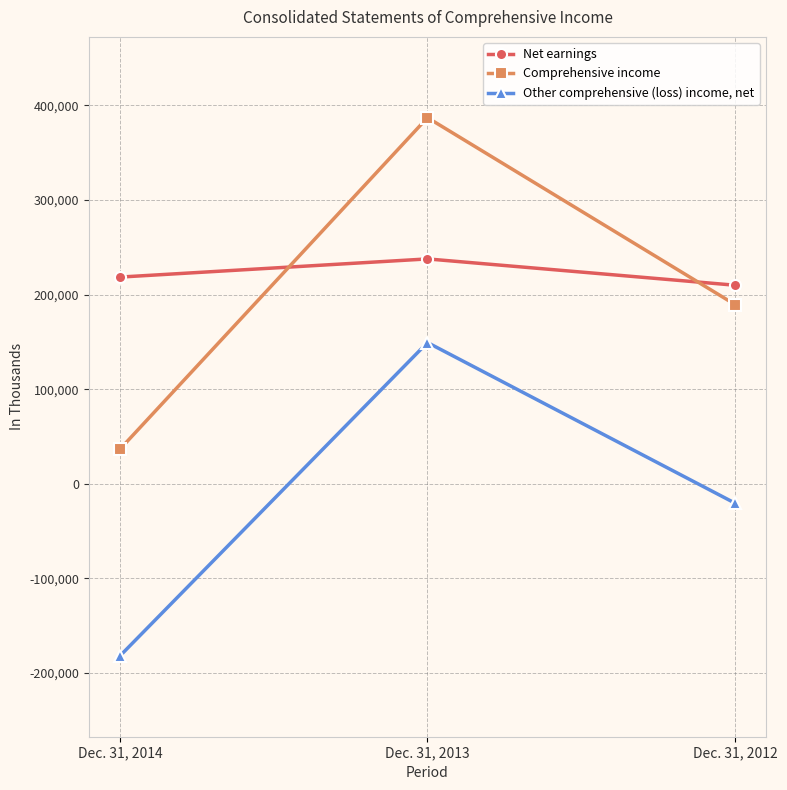

Reading left to right, transcribe all the data shown in this chart.

Net earnings: 218575	237792	209979
Comprehensive income: 36553	387163	189525
Other comprehensive (loss) income, net: -182022	149371	-20454